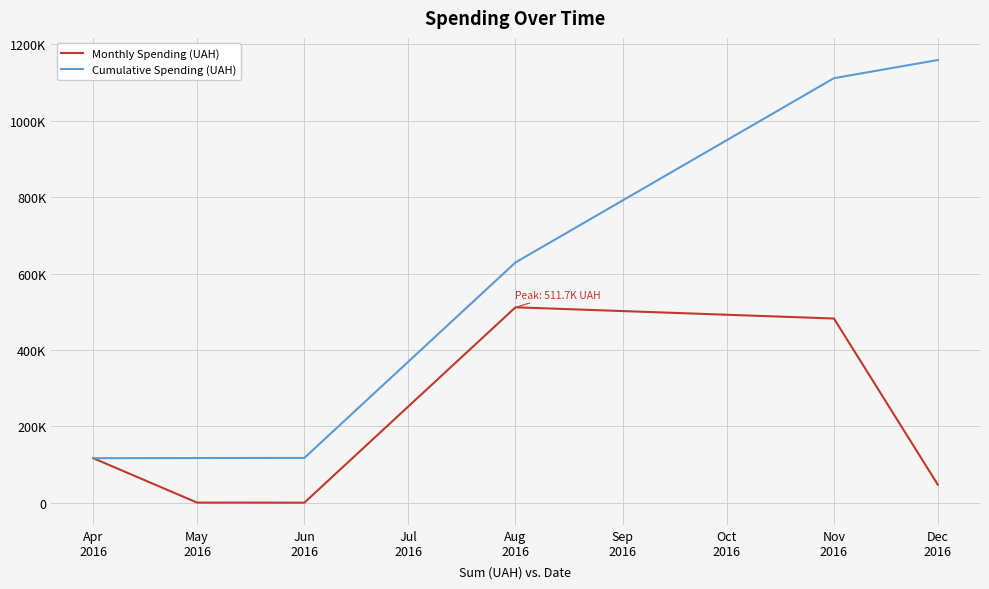

Does the chart display data point markers on the line(s)?

No